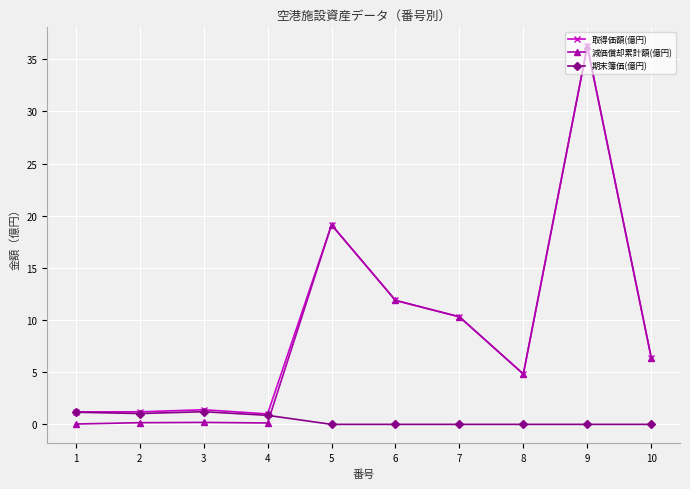

The value of 期末簿価(億円) at 4 is 0.9. True or false?

True